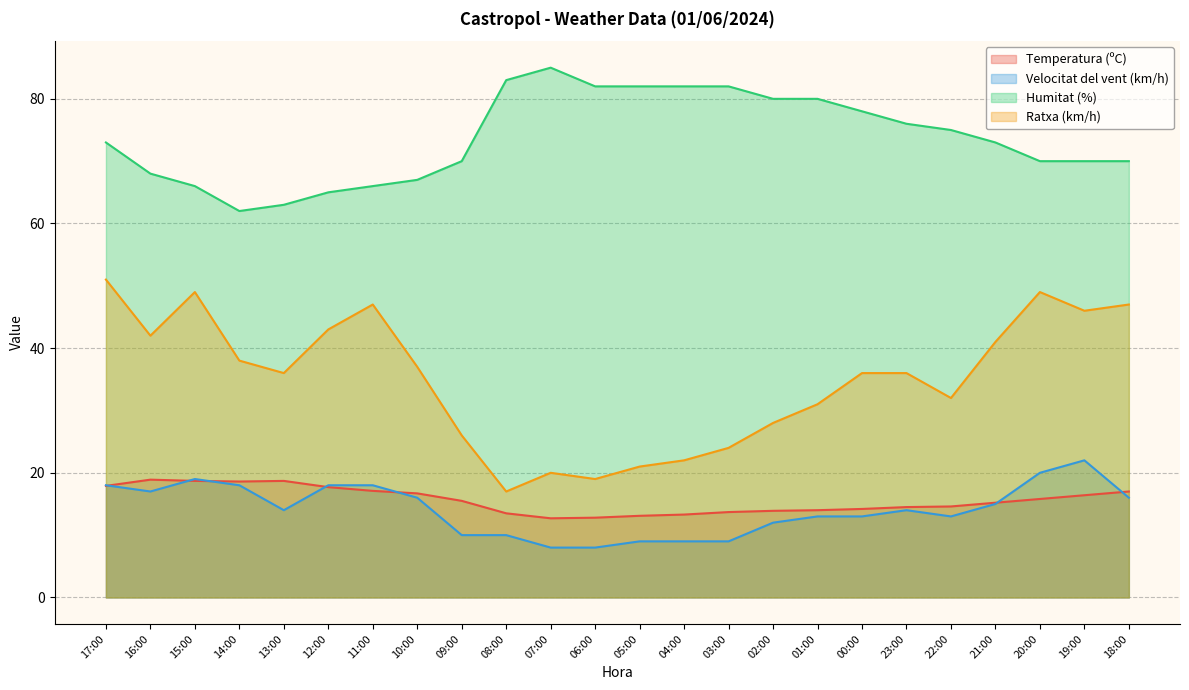

How many times do Temperatura (ºC) and Velocitat del vent (km/h) cross each other?

7